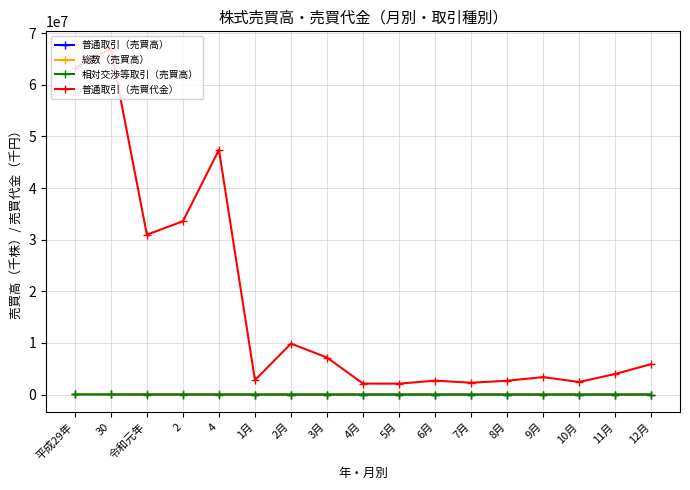

Read the 普通取引（売買代金） value at 2.

33571300